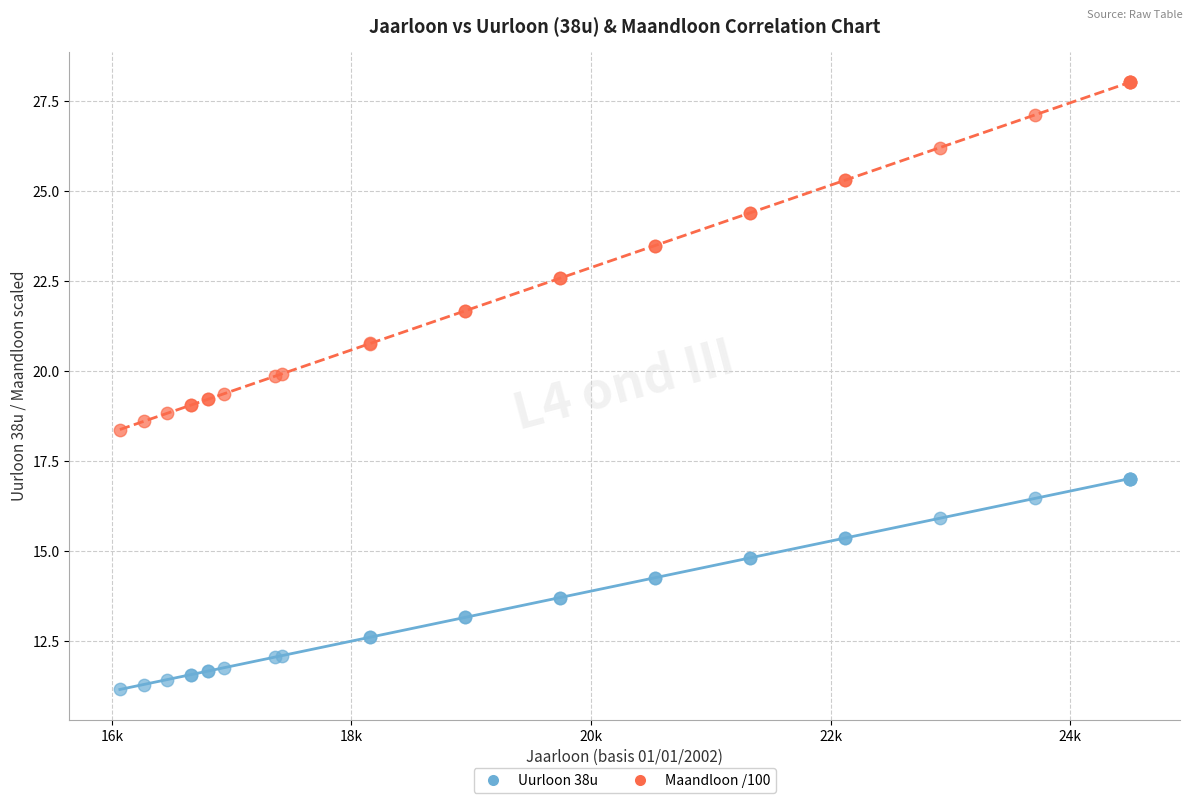

Which series reaches the minimum Y coordinate?

Uurloon 38u